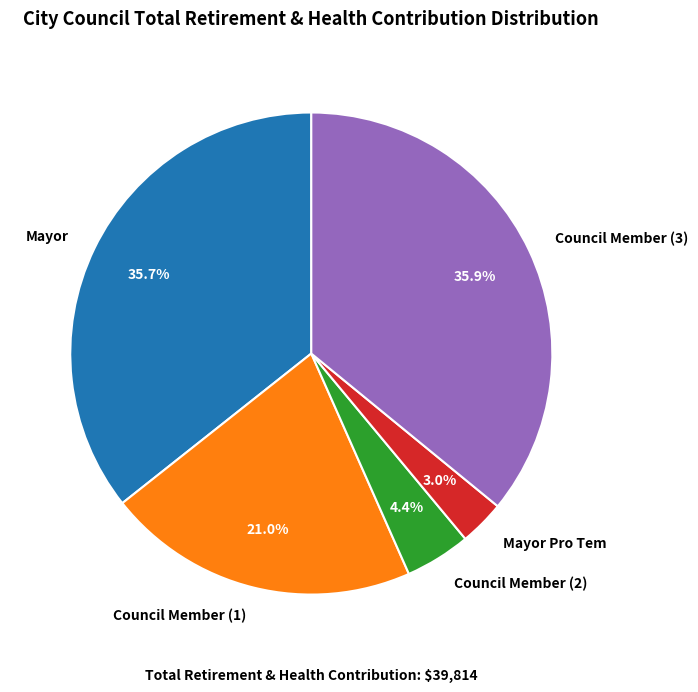

Combined, what portion of the pie is Council Member (2) and Council Member (1)?

25.4%